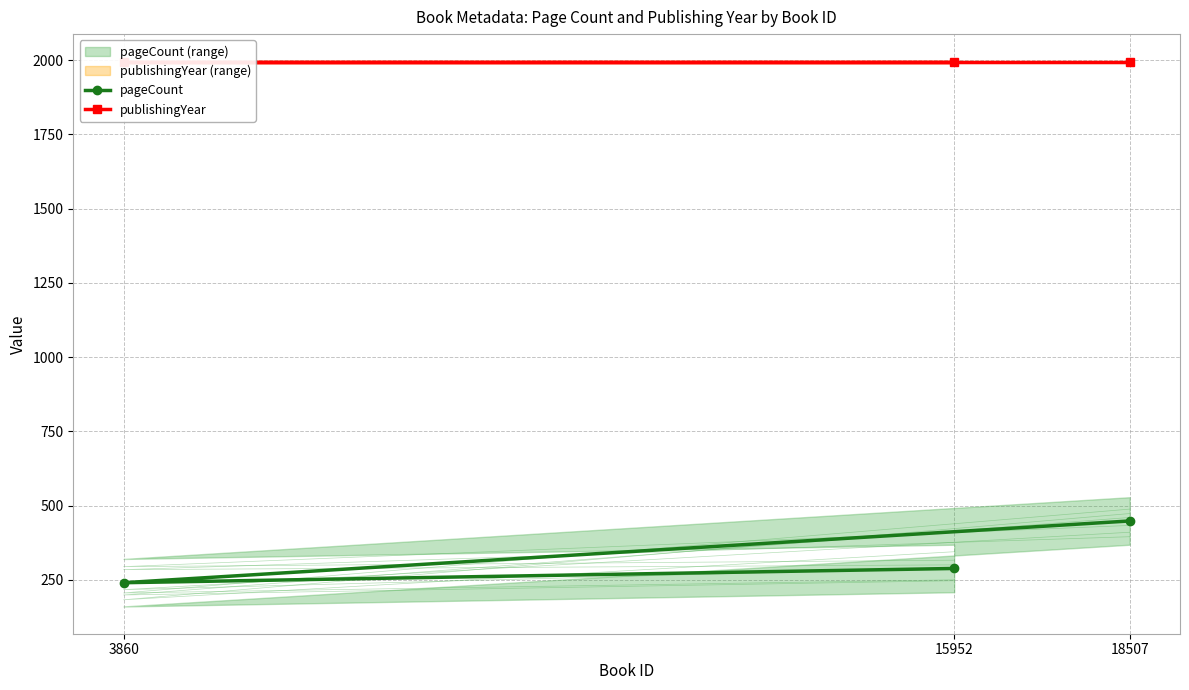

At how many categories does at least one series exceed 1091?

3